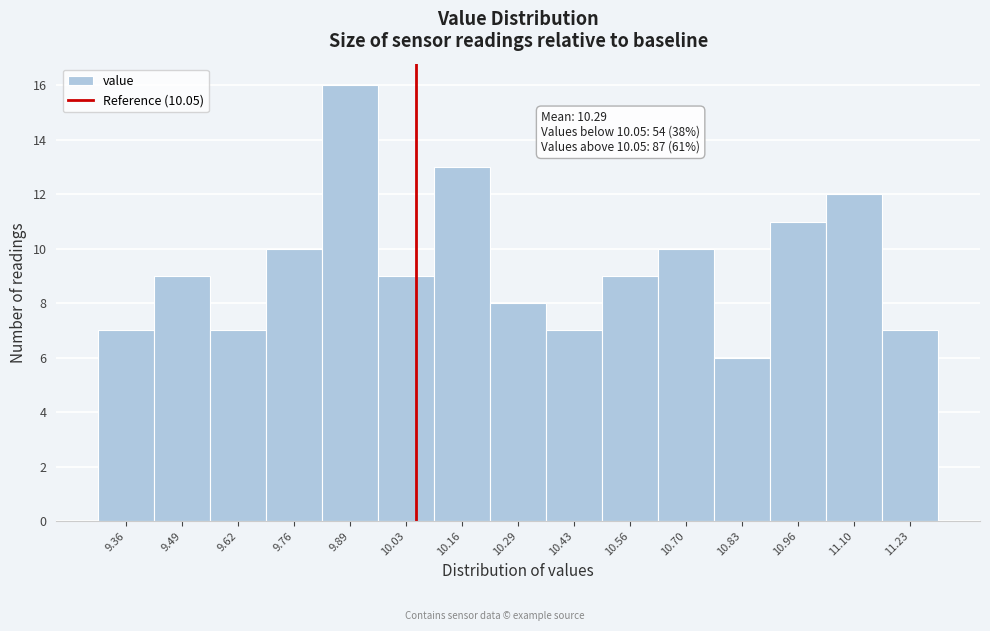

Which range on the x-axis has the tallest bar?

9.826 to 9.960